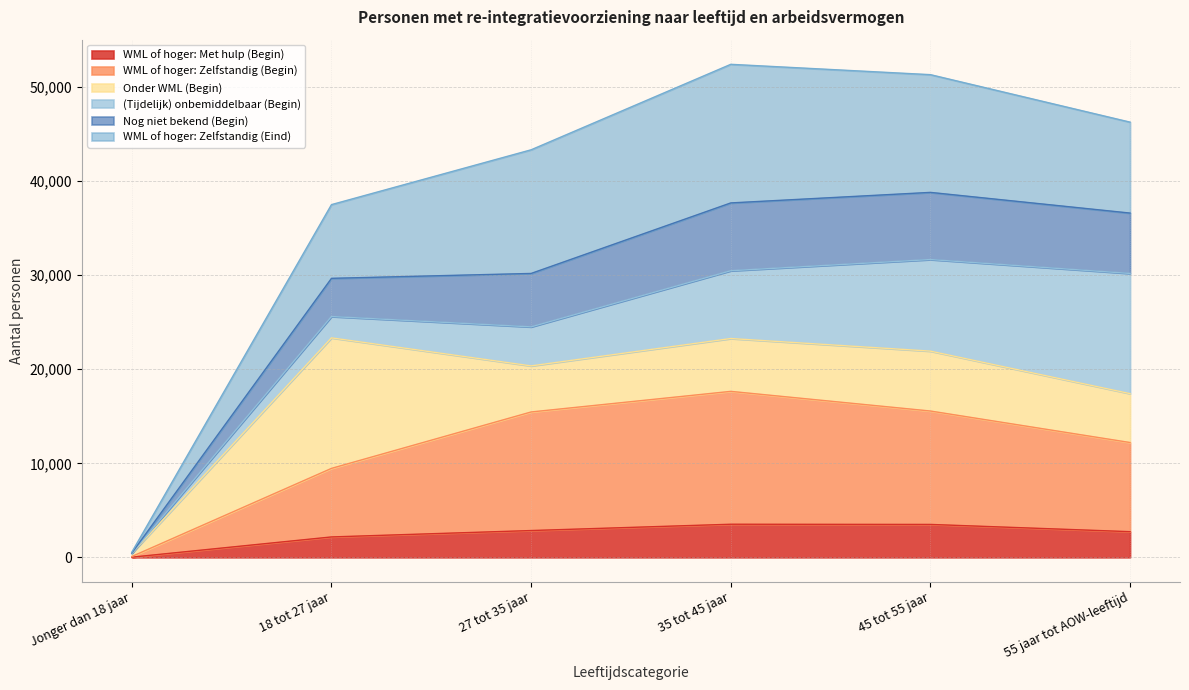

Which category has the lowest value in the WML of hoger: Met hulp (Begin) series?

Jonger dan 18 jaar